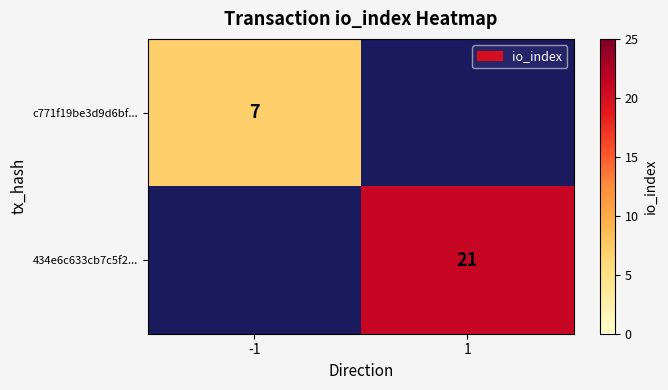

At how many categories does at least one series exceed 18?

1